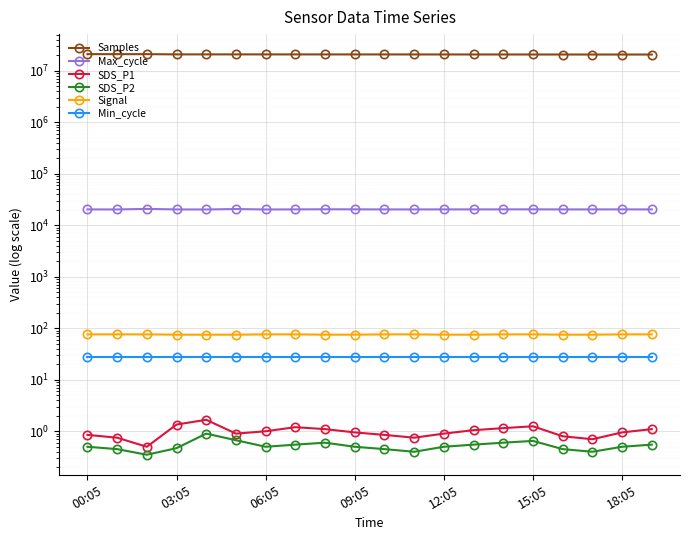

Which series has the largest total across all categories?

Samples